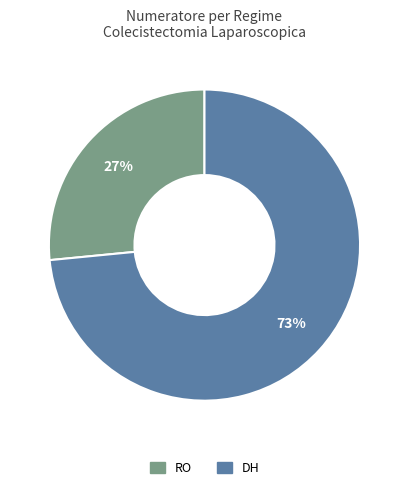

Between RO and DH, which is larger?

DH